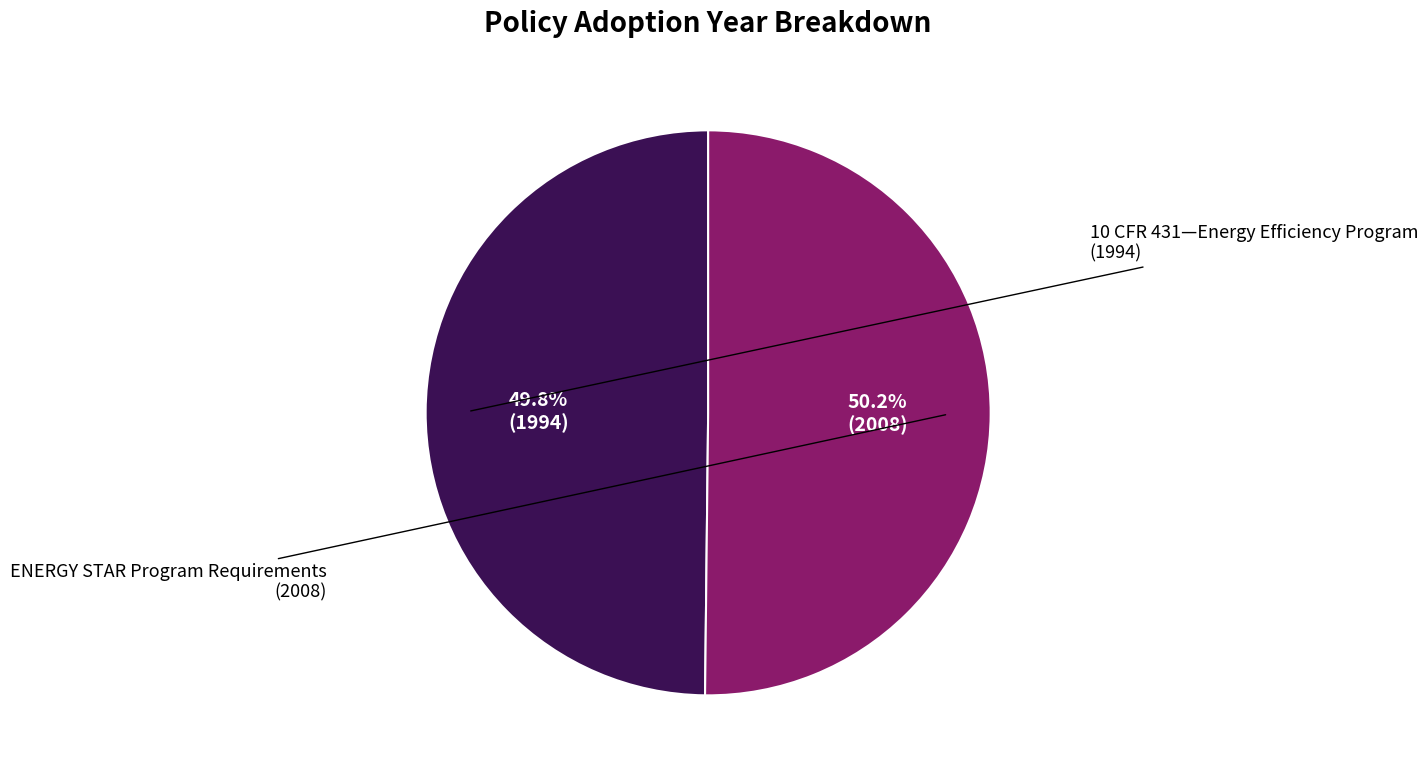

Does any single category account for the majority?

Yes